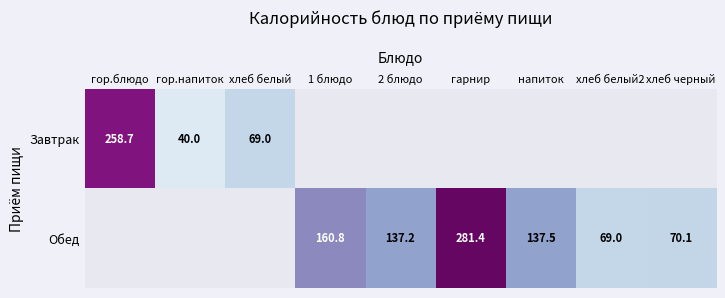

Is it true that Завтрак equals 117.7 at хлеб белый?

False